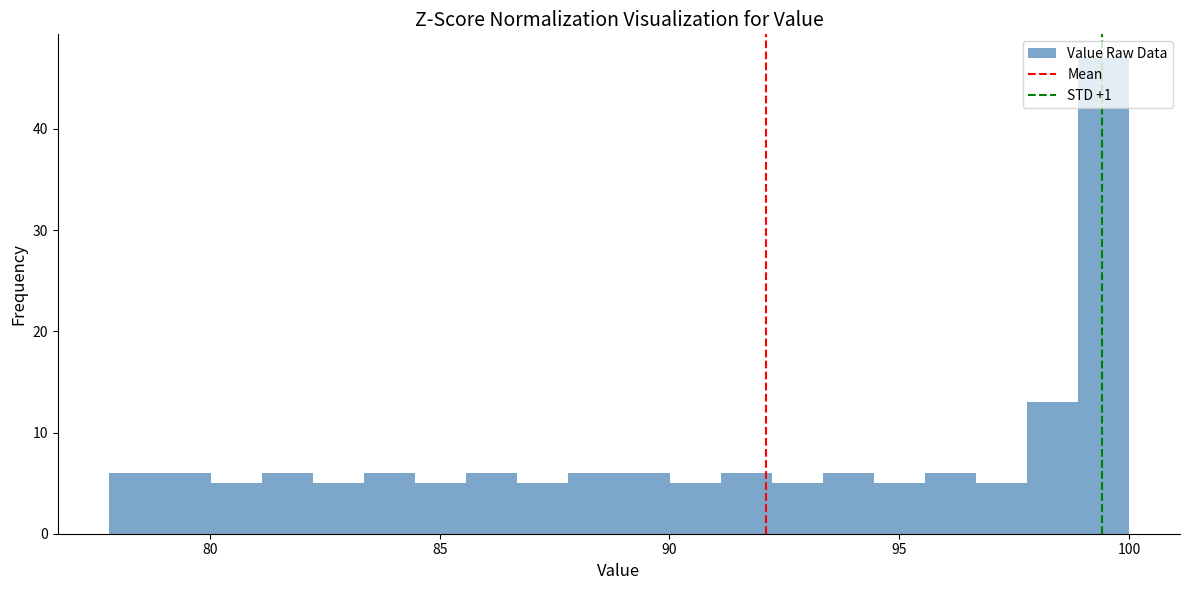

Around what value on the x-axis is the tallest bar? Give the approximate position of its centre, as read against the axis.

99.5